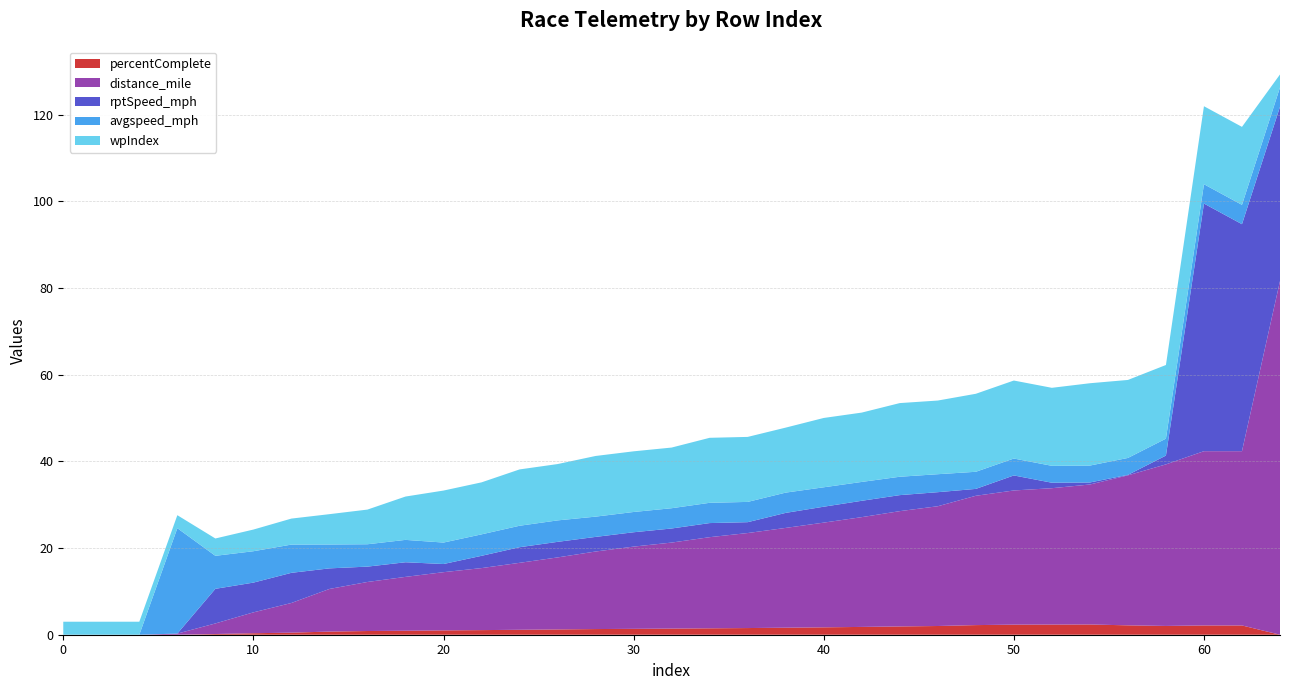

Reading left to right, transcribe all the data shown in this chart.

percentComplete: 0=0.0	2=0.0	4=0.0	6=0.0	8=0.2	10=0.3	12=0.5	14=0.7	16=0.9	18=0.9	20=1.0	22=1.1	24=1.1	26=1.2	28=1.3	30=1.4	32=1.4	34=1.5	36=1.5	38=1.6	40=1.7	42=1.8	44=1.9	46=2.0	48=2.2	50=2.3	52=2.3	54=2.4	56=2.2	58=2.0	60=2.1	62=2.1	64=0.0
distance_mile: 0=0.0	2=0.0	4=0.0	6=0.3	8=2.4	10=4.8	12=6.9	14=9.8	16=11.3	18=12.4	20=13.4	22=14.3	24=15.5	26=16.6	28=17.9	30=19.0	32=19.8	34=21.0	36=21.9	38=23.0	40=24.2	42=25.3	44=26.6	46=27.6	48=29.8	50=31.0	52=31.5	54=32.3	56=34.6	58=37.3	60=40.2	62=40.2	64=81.6
rptSpeed_mph: 0=0.0	2=0.0	4=0.0	6=0.0	8=8.0	10=6.9	12=7.0	14=4.7	16=3.5	18=3.4	20=1.9	22=2.8	24=3.6	26=3.6	28=3.4	30=3.3	32=3.3	34=3.3	36=2.5	38=3.5	40=3.7	42=3.8	44=3.7	46=3.2	48=1.6	50=3.5	52=1.3	54=0.5	56=0.1	58=2.0	60=57.1	62=52.4	64=40.2
avgspeed_mph: 0=0.0	2=0.0	4=0.0	6=24.3	8=7.6	10=7.2	12=6.5	14=5.5	16=5.2	18=5.2	20=5.0	22=5.0	24=5.0	26=5.0	28=4.7	30=4.7	32=4.7	34=4.7	36=4.7	38=4.7	40=4.5	42=4.4	44=4.2	46=4.1	48=3.9	50=3.9	52=3.9	54=3.9	56=3.9	58=3.9	60=4.5	62=4.5	64=4.5
wpIndex: 0=3.0	2=3.0	4=3.0	6=3.0	8=4.0	10=5.0	12=6.0	14=7.0	16=8.0	18=10.0	20=12.0	22=12.0	24=13.0	26=13.0	28=14.0	30=14.0	32=14.0	34=15.0	36=15.0	38=15.0	40=16.0	42=16.0	44=17.0	46=17.0	48=18.0	50=18.0	52=18.0	54=19.0	56=18.0	58=17.0	60=18.0	62=18.0	64=3.0